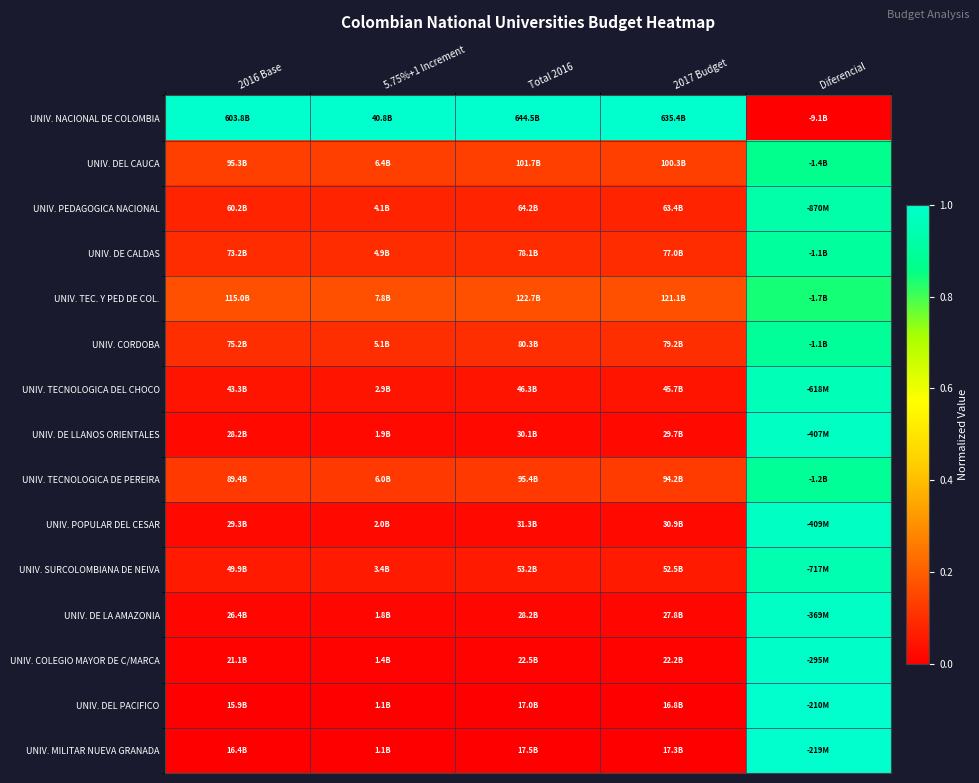

Reading left to right, extract all data points from this chart.

UNIV. NACIONAL DE COLOMBIA: 2016 Base=1.0	5.75%+1 Increment=1.0	Total 2016=1.0	2017 Budget=1.0	Diferencial=0.0
UNIV. DEL CAUCA: 2016 Base=0.1	5.75%+1 Increment=0.1	Total 2016=0.1	2017 Budget=0.1	Diferencial=0.9
UNIV. PEDAGOGICA NACIONAL: 2016 Base=0.1	5.75%+1 Increment=0.1	Total 2016=0.1	2017 Budget=0.1	Diferencial=0.9
UNIV. DE CALDAS: 2016 Base=0.1	5.75%+1 Increment=0.1	Total 2016=0.1	2017 Budget=0.1	Diferencial=0.9
UNIV. TEC. Y PED DE COL.: 2016 Base=0.2	5.75%+1 Increment=0.2	Total 2016=0.2	2017 Budget=0.2	Diferencial=0.8
UNIV. CORDOBA: 2016 Base=0.1	5.75%+1 Increment=0.1	Total 2016=0.1	2017 Budget=0.1	Diferencial=0.9
UNIV. TECNOLOGICA DEL CHOCO: 2016 Base=0.0	5.75%+1 Increment=0.0	Total 2016=0.0	2017 Budget=0.0	Diferencial=1.0
UNIV. DE LLANOS ORIENTALES: 2016 Base=0.0	5.75%+1 Increment=0.0	Total 2016=0.0	2017 Budget=0.0	Diferencial=1.0
UNIV. TECNOLOGICA DE PEREIRA: 2016 Base=0.1	5.75%+1 Increment=0.1	Total 2016=0.1	2017 Budget=0.1	Diferencial=0.9
UNIV. POPULAR DEL CESAR: 2016 Base=0.0	5.75%+1 Increment=0.0	Total 2016=0.0	2017 Budget=0.0	Diferencial=1.0
UNIV. SURCOLOMBIANA DE NEIVA: 2016 Base=0.1	5.75%+1 Increment=0.1	Total 2016=0.1	2017 Budget=0.1	Diferencial=0.9
UNIV. DE LA AMAZONIA: 2016 Base=0.0	5.75%+1 Increment=0.0	Total 2016=0.0	2017 Budget=0.0	Diferencial=1.0
UNIV. COLEGIO MAYOR DE C/MARCA: 2016 Base=0.0	5.75%+1 Increment=0.0	Total 2016=0.0	2017 Budget=0.0	Diferencial=1.0
UNIV. DEL PACIFICO: 2016 Base=0.0	5.75%+1 Increment=0.0	Total 2016=0.0	2017 Budget=0.0	Diferencial=1.0
UNIV. MILITAR NUEVA GRANADA: 2016 Base=0.0	5.75%+1 Increment=0.0	Total 2016=0.0	2017 Budget=0.0	Diferencial=1.0